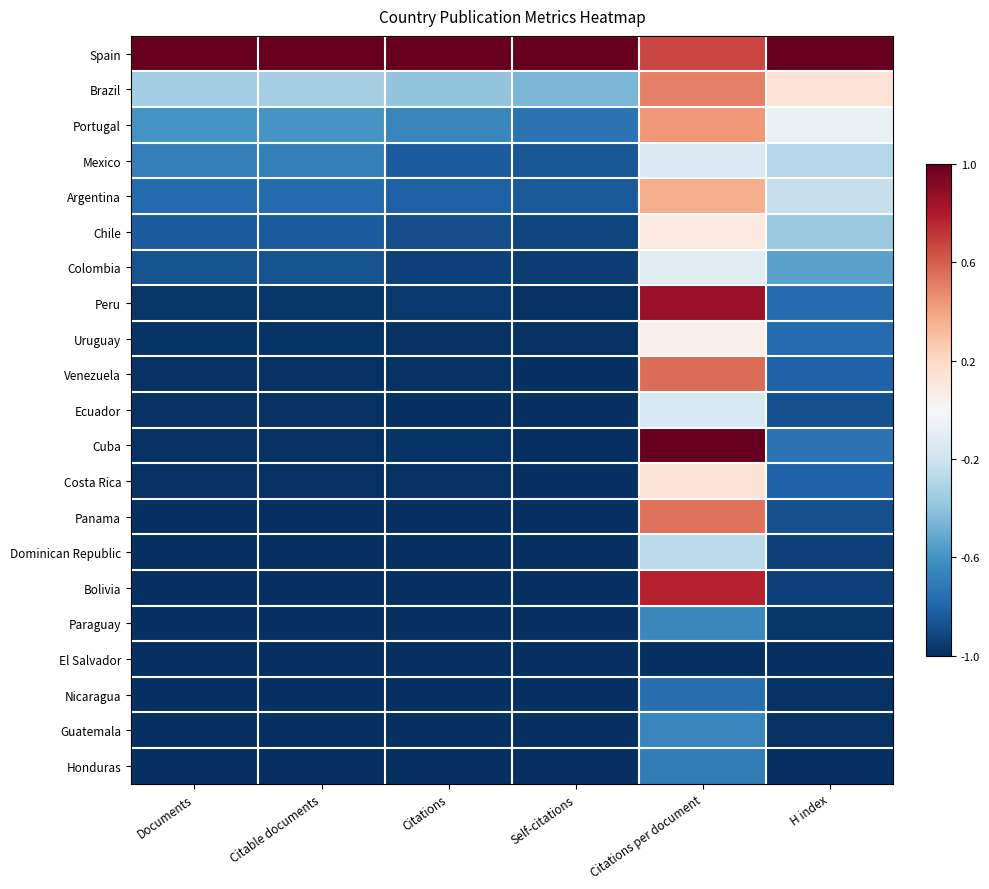

What is the total value across all series at Citable documents?

-17.0